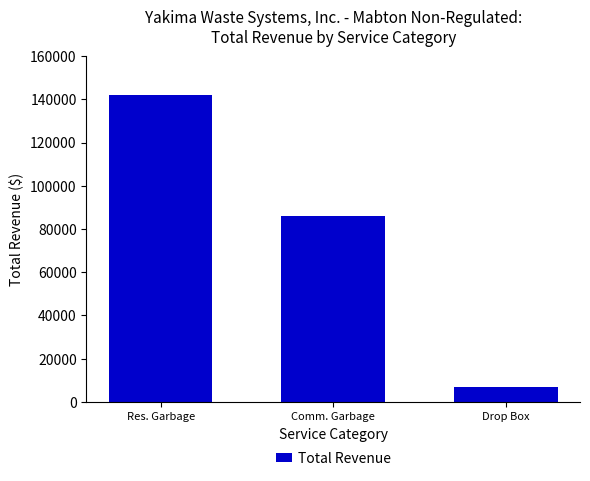

Which label corresponds to the smallest value in the chart?

Drop Box